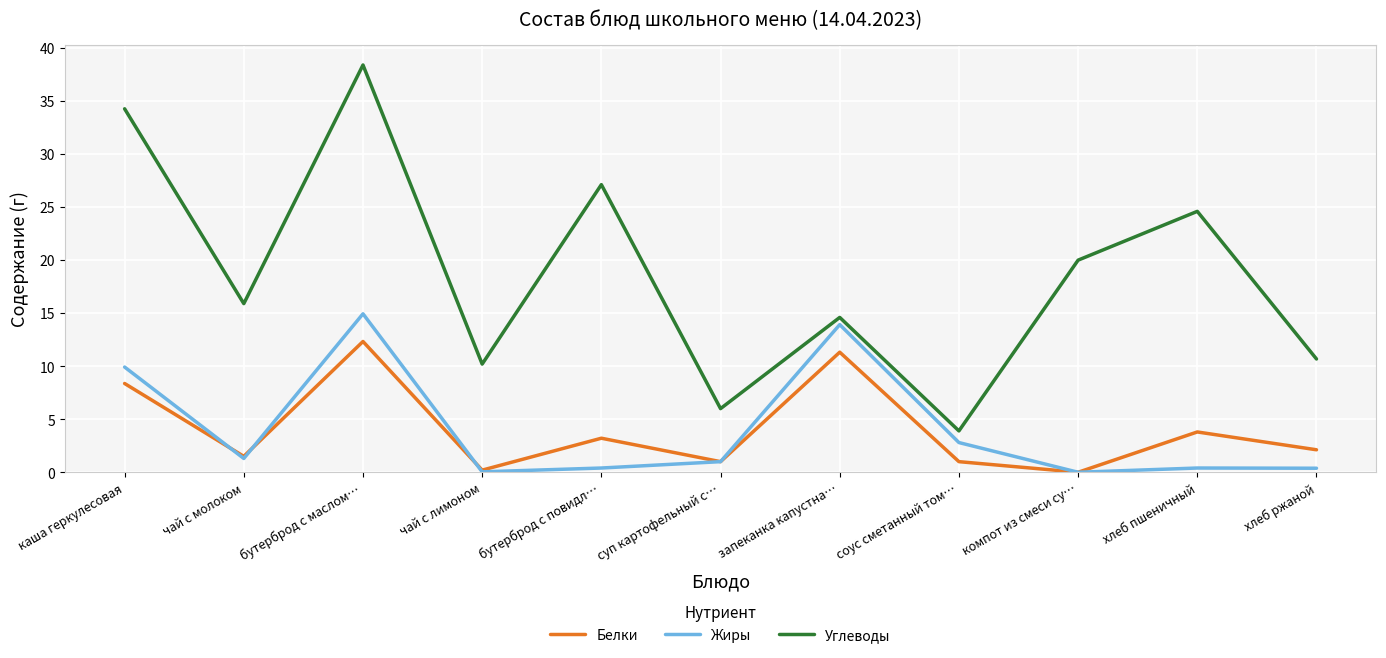

What is the difference between the second highest and minimum values in the Углеводы series?

30.4